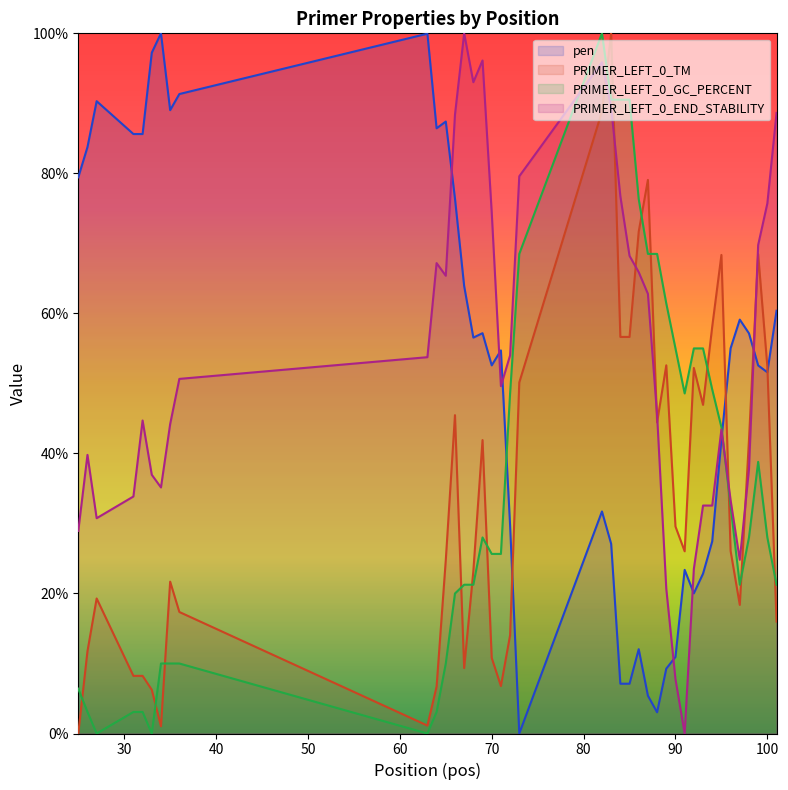

How many values in PRIMER_LEFT_0_GC_PERCENT are above zero?

37